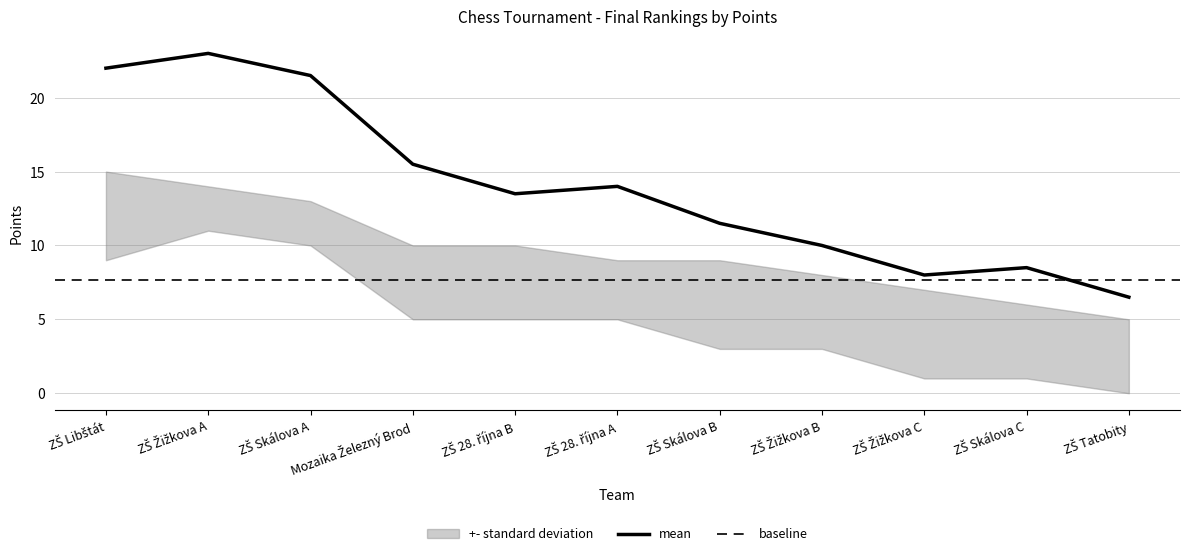

At how many categories does at least one series exceed 20?

3